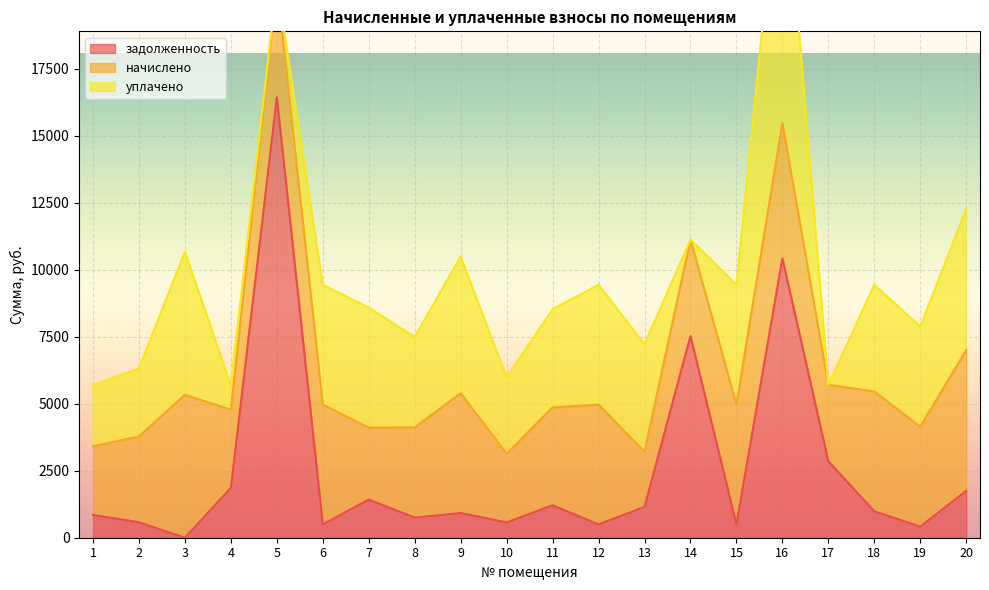

Reading right to left, what are all the values shown in this chart?

задолженность: 20=1746.6	19=414.4	18=986.4	17=2851.2	16=10422.0	15=496.8	14=7525.0	13=1148.0	12=496.8	11=1211.3	10=569.0	9=921.4	8=748.8	7=1422.0	6=496.8	5=16431.4	4=1861.7	3=0.0	2=575.9	1=848.0
начислено: 20=5256.0	19=3729.6	18=4471.2	17=2851.2	16=5062.8	15=4471.2	14=3600.0	13=2066.4	12=4471.2	11=3650.4	10=2563.2	9=4471.2	8=3369.6	7=2685.6	6=4471.2	5=4269.6	4=2916.0	3=5335.2	2=3204.0	1=2563.2
уплачено: 20=5261.7	19=3729.6	18=3977.5	17=0.0	16=10927.2	15=4471.2	14=0.0	13=3997.7	12=4471.2	11=3665.3	10=2848.0	9=5102.8	8=3369.6	7=4476.0	6=4471.2	5=0.0	4=910.1	3=5332.4	2=2540.2	1=2278.4